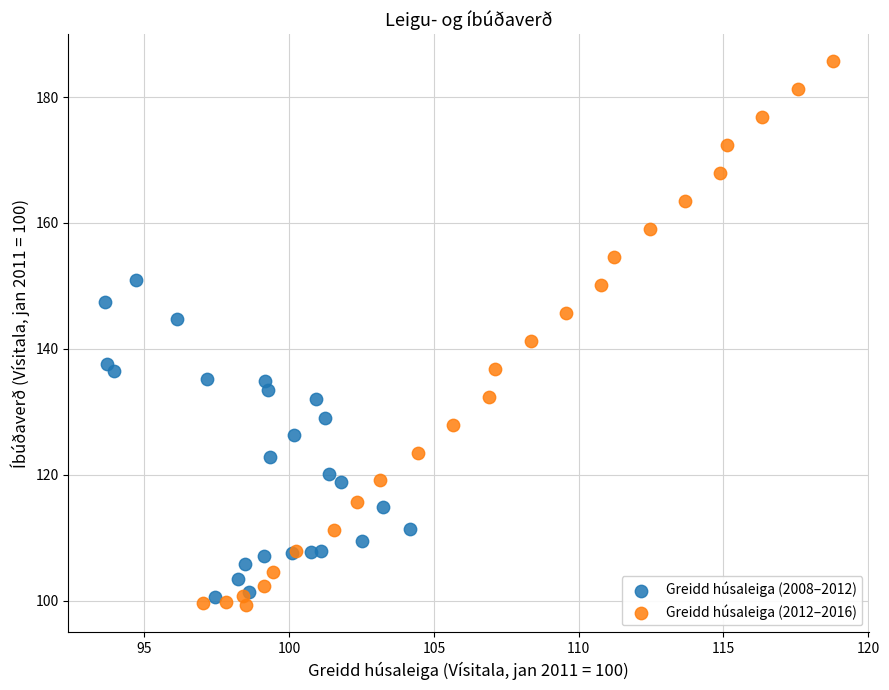

Which series reaches the maximum Y coordinate?

Greidd húsaleiga (2012–2016)